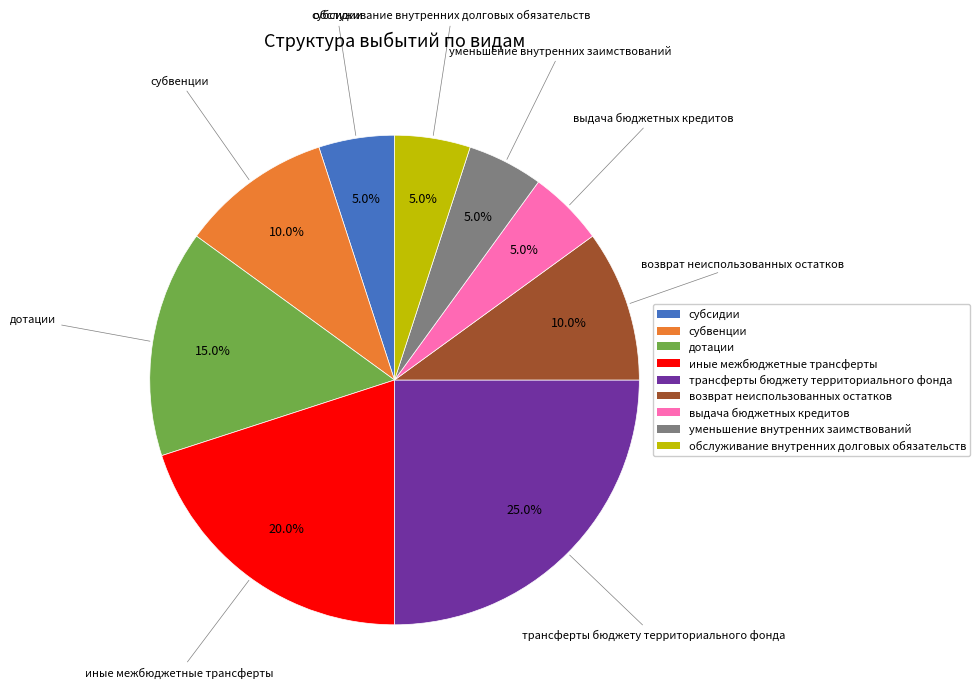

Is there any slice that represents more than half of the pie?

No